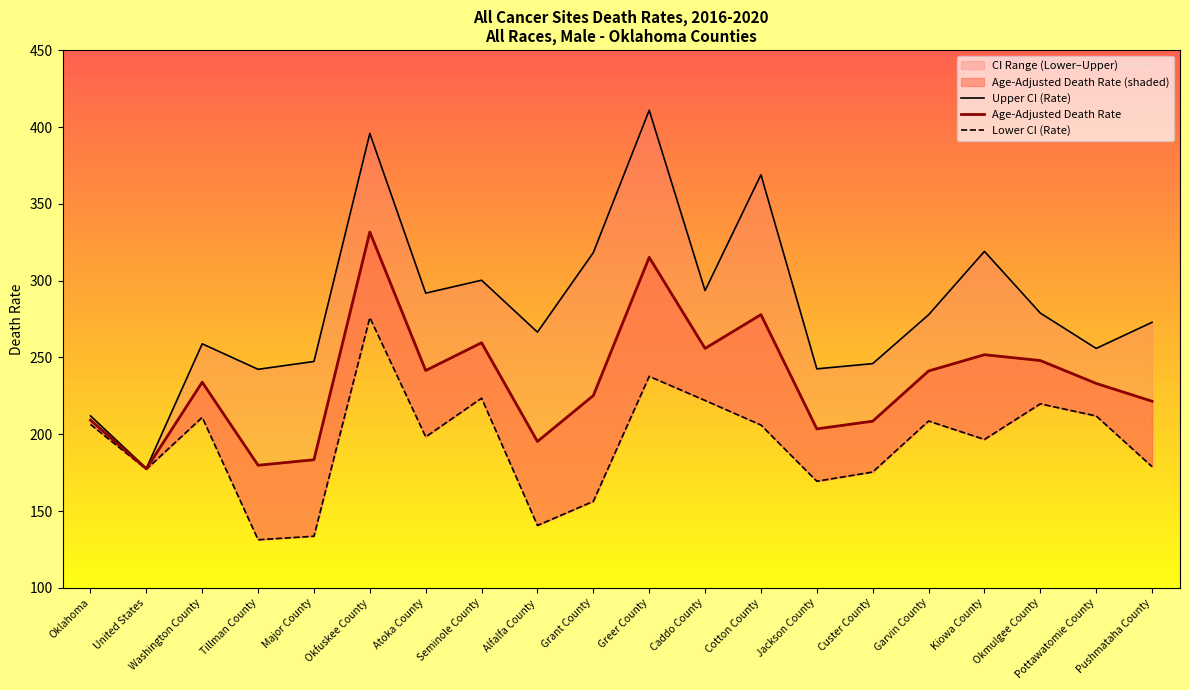

What is the average value of the Lower CI (Rate) series?

194.0